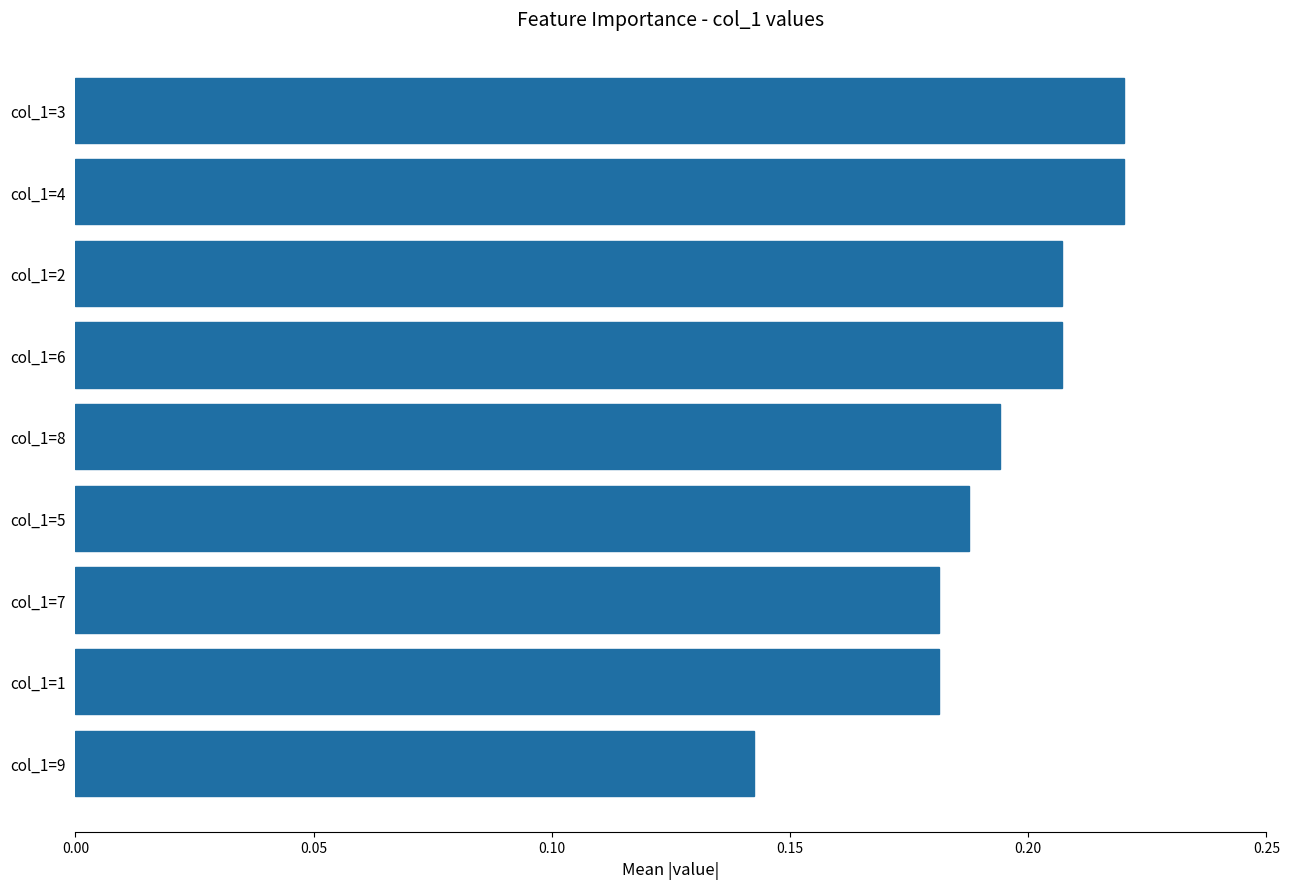

Count the number of categories in the chart.

9